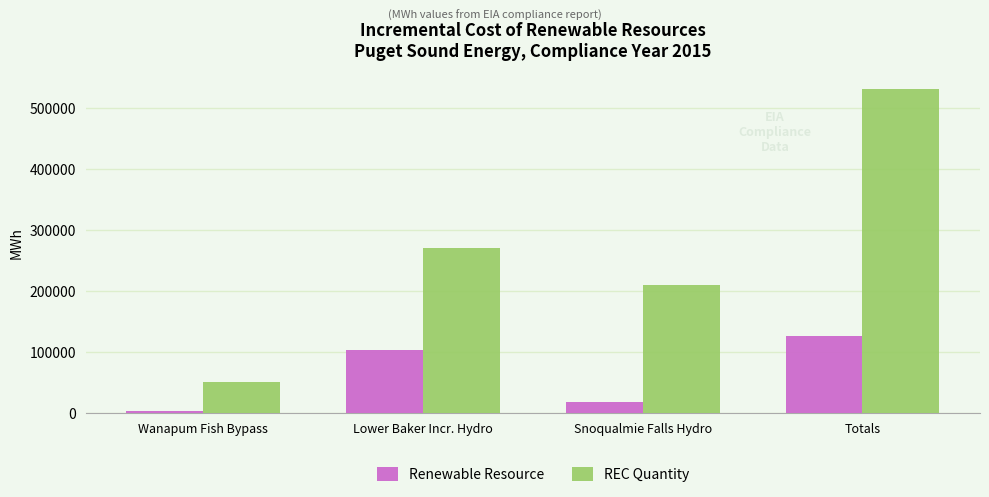

How many values in the Renewable Resource series are below 103365?

2